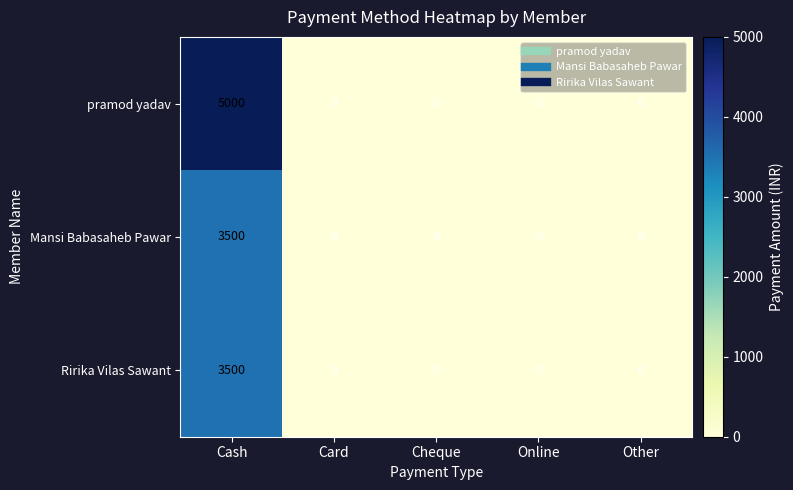

Reading left to right, what are all the values shown in this chart?

pramod yadav: 5000	0	0	0	0
Mansi Babasaheb Pawar: 3500	0	0	0	0
Ririka Vilas Sawant: 3500	0	0	0	0